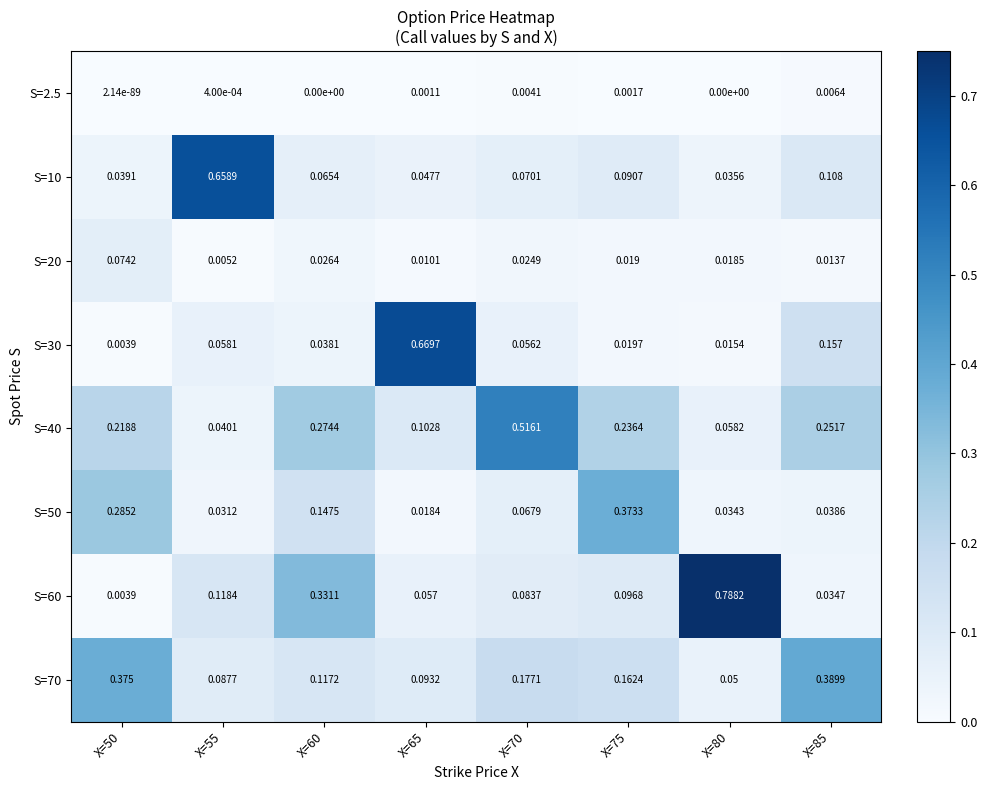

Is the value of S=10 at X=75 greater than the value of S=30 at X=85?

No